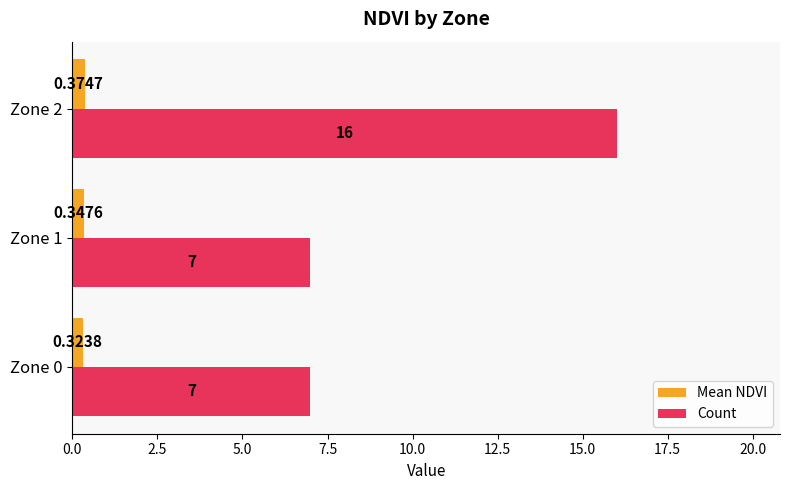

Which series has the largest total across all categories?

Count